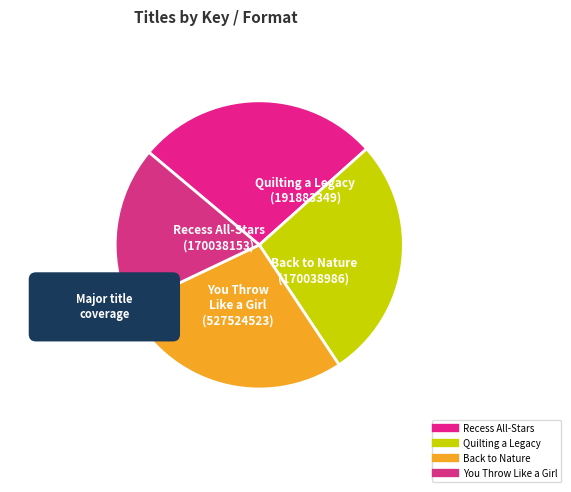

To the nearest percent, what percentage of the pie is Back to Nature?

27%